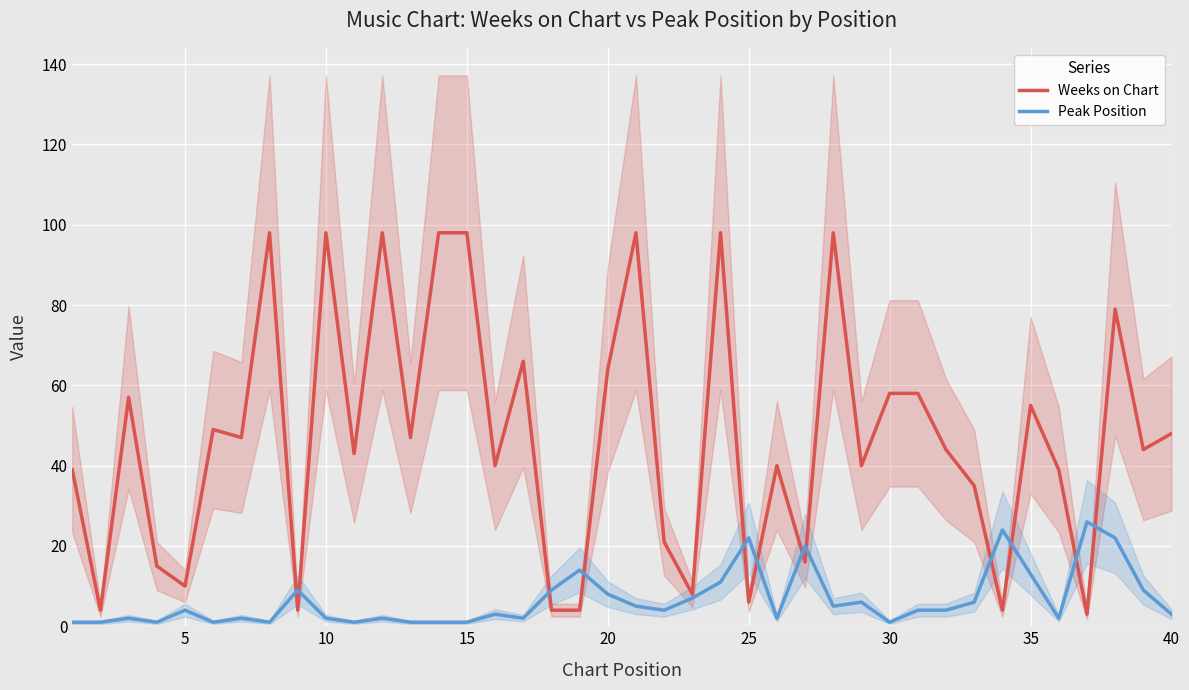

What is the highest value of the Peak Position series?

26